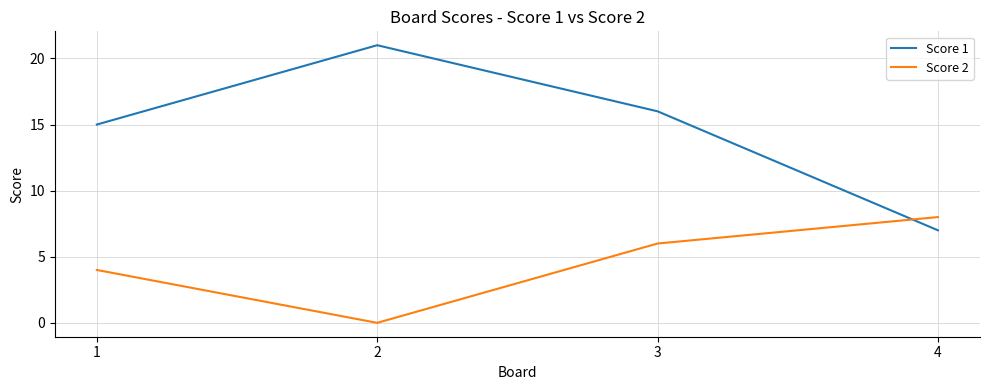

Count the number of data series in this chart.

2